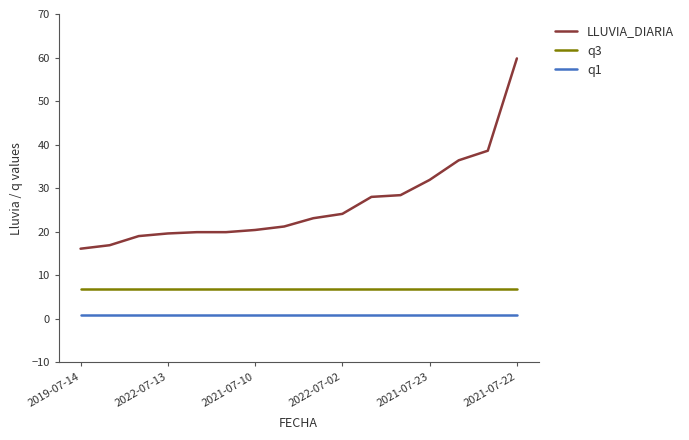

Which series has the largest total across all categories?

LLUVIA_DIARIA